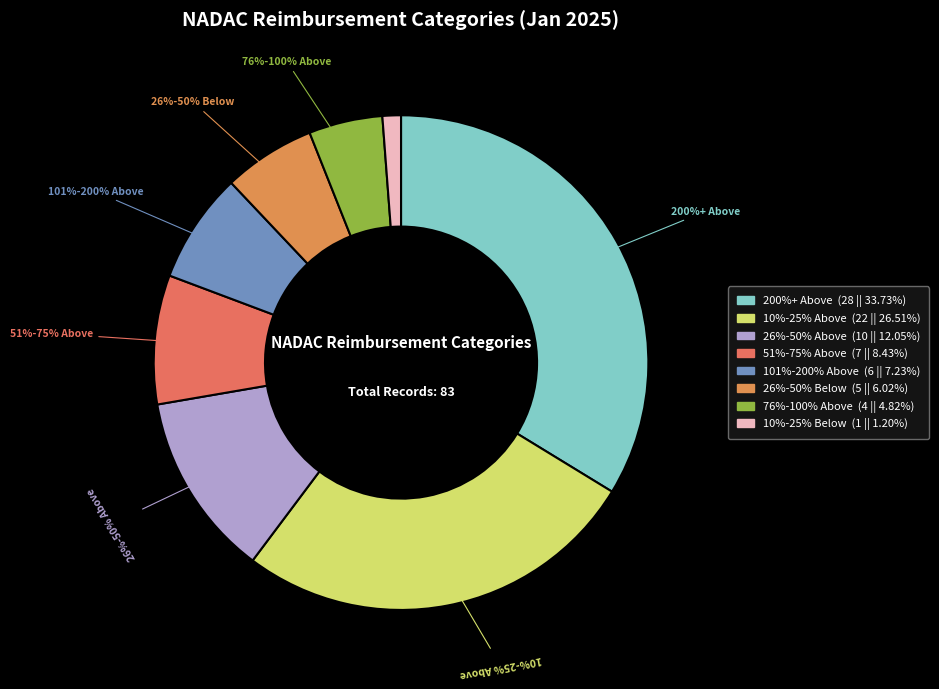

How many segments does this pie chart have?

8